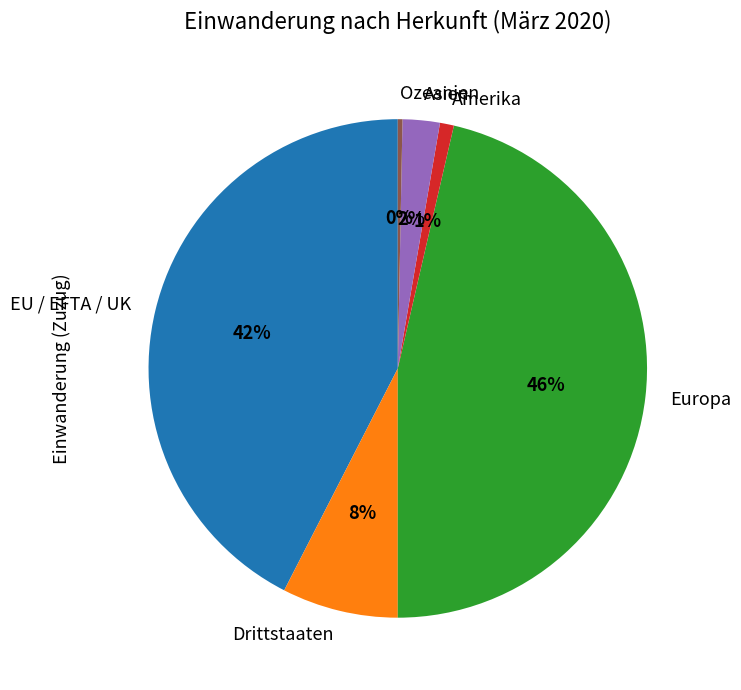

Combined, do EU / EFTA / UK and Europa account for over 50%?

Yes